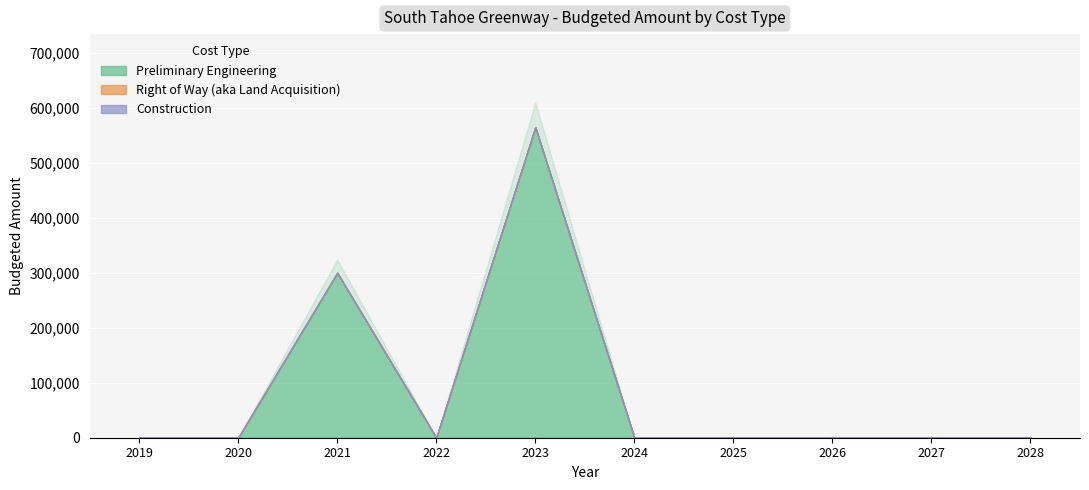

At which category is the sum across all series the highest?

2023